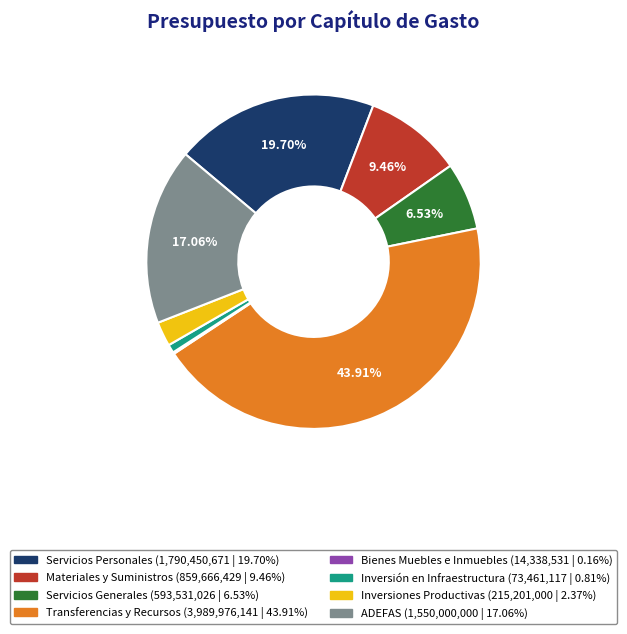

Is the sum of Materiales y Suministros and ADEFAS greater than half?

No